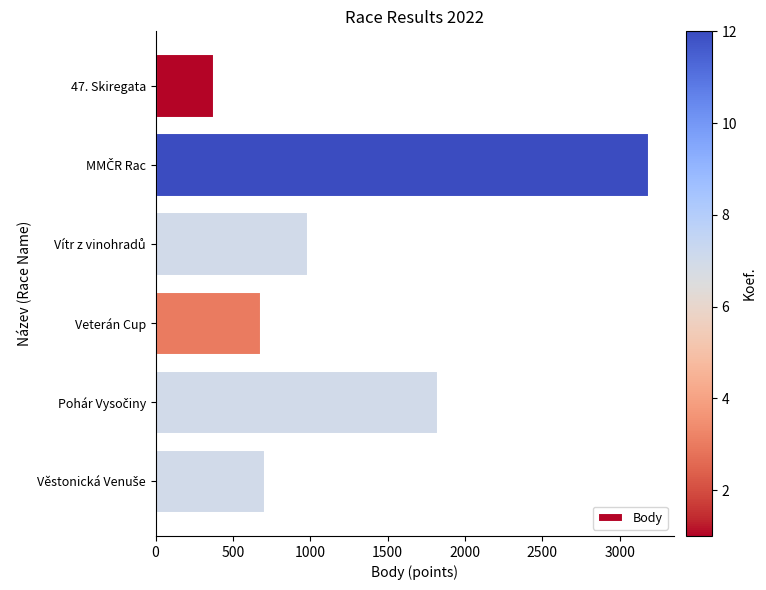

What is the difference between the maximum and minimum values?

2810